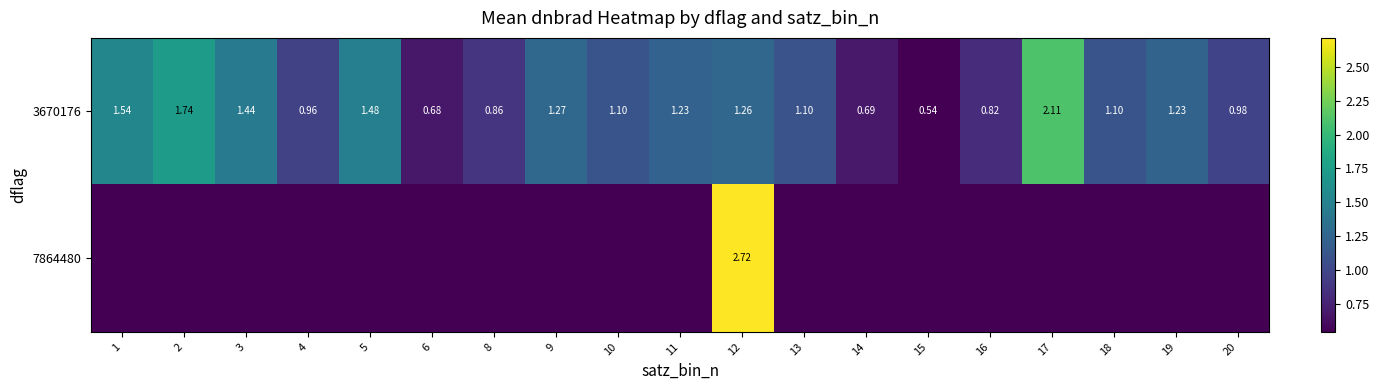

True or false: 3670176 has a value of 1.5 at 5.

True